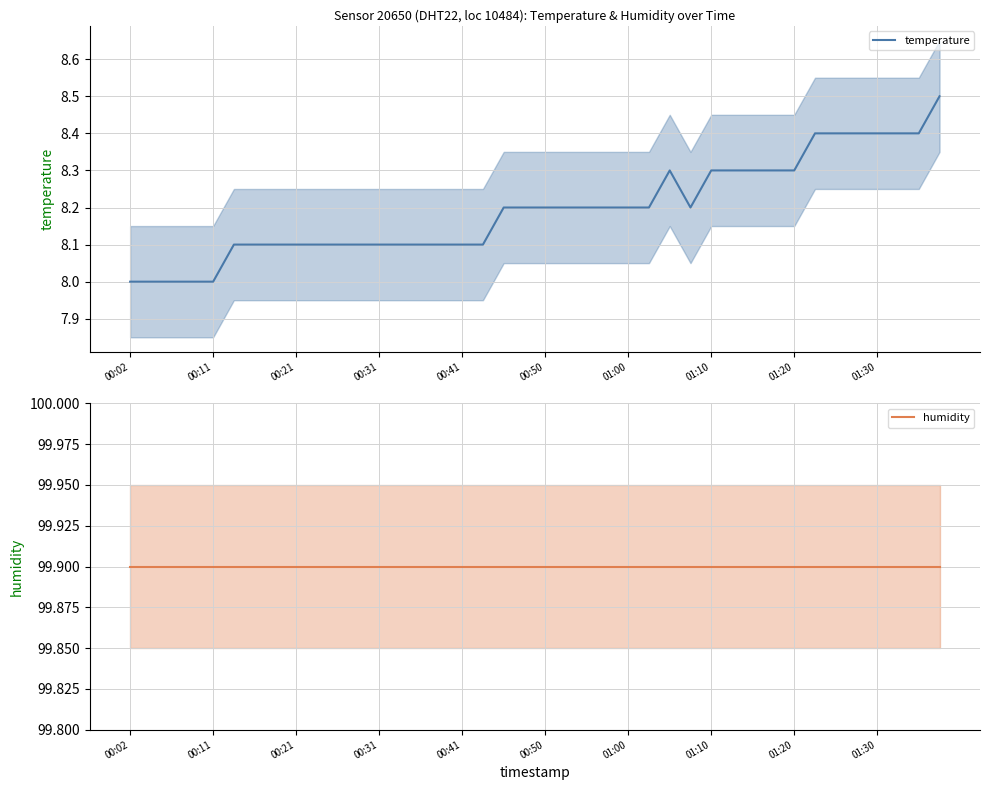

What is the highest value of the temperature series?

8.5